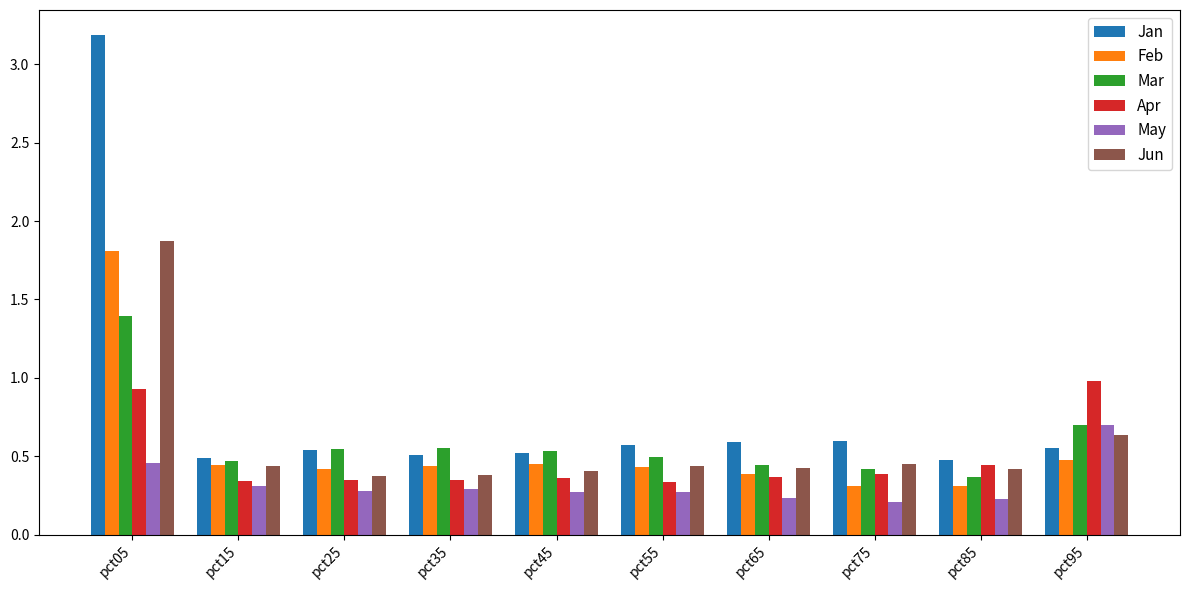

What is the difference between the Jun values at pct25 and pct65?

0.1